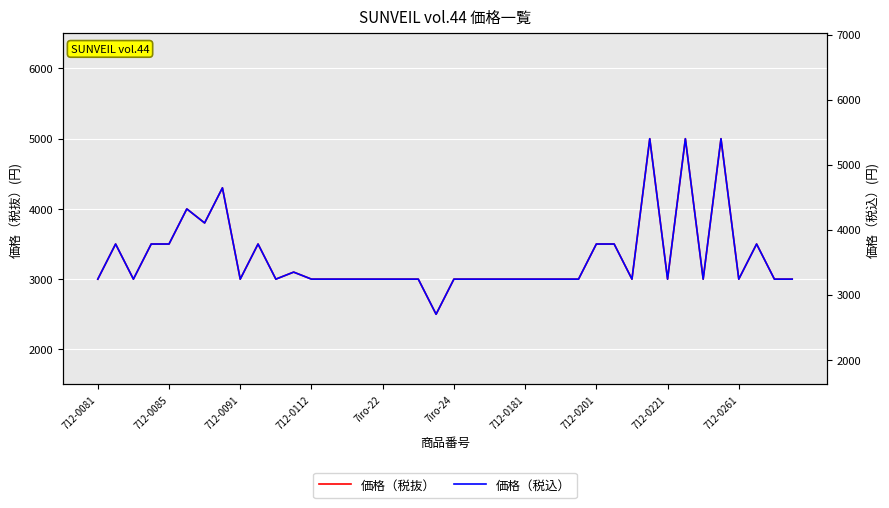

What is the label of the 14th point from the right?

26